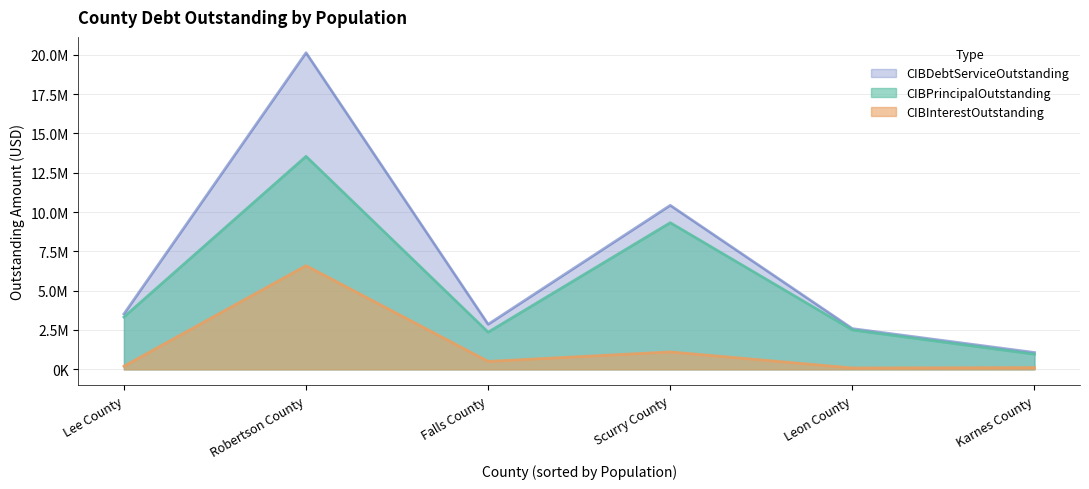

Is it true that CIBInterestOutstanding equals 165581.1 at Karnes County?

False